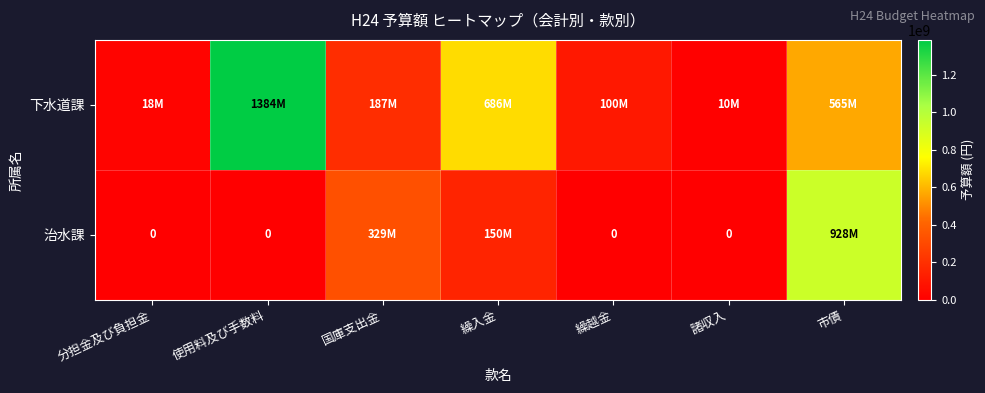

What is the sum of all 治水課 values?

1409080000